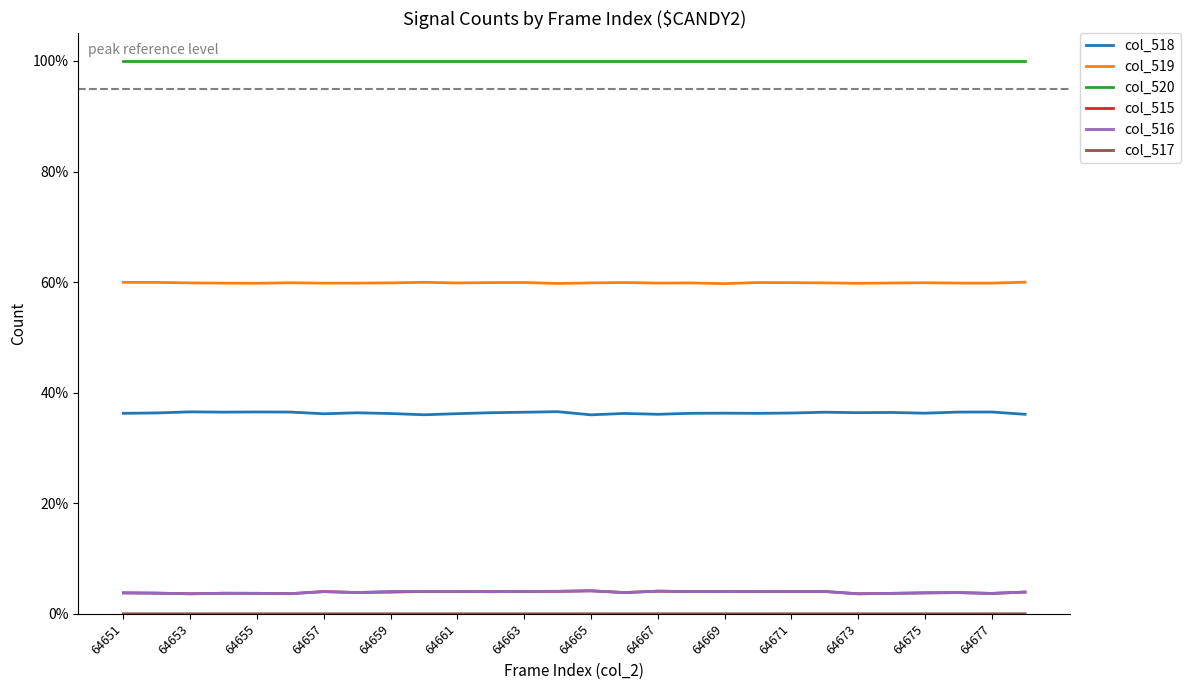

True or false: col_519 and col_517 cross at least once.

False